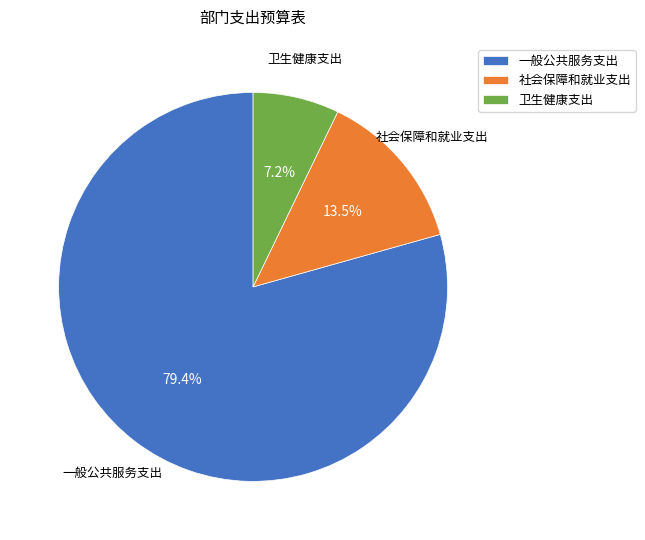

Between 卫生健康支出 and 社会保障和就业支出, which is larger?

社会保障和就业支出